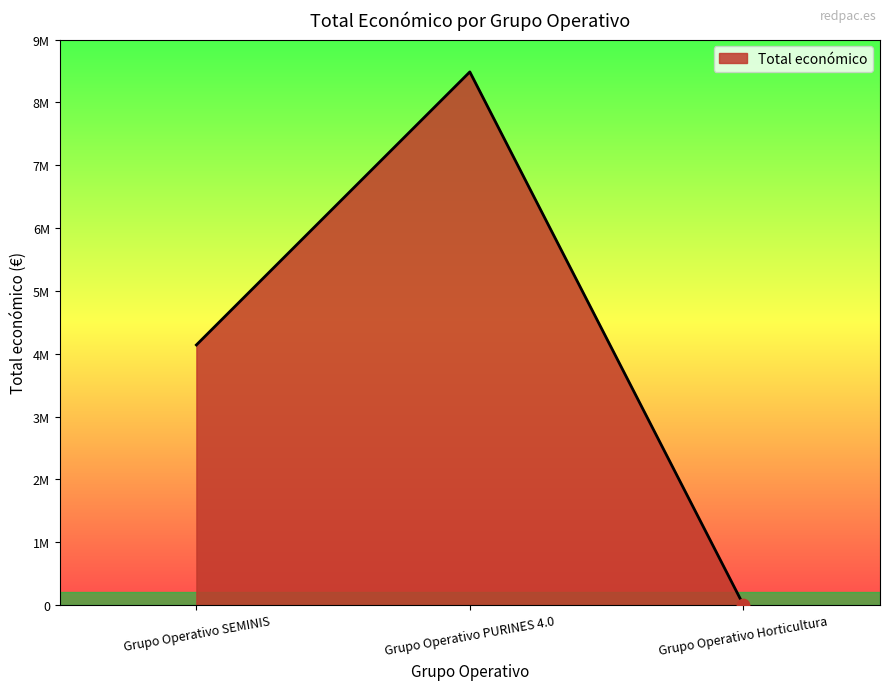

Between Grupo Operativo Horticultura and Grupo Operativo SEMINIS, which is larger?

Grupo Operativo SEMINIS